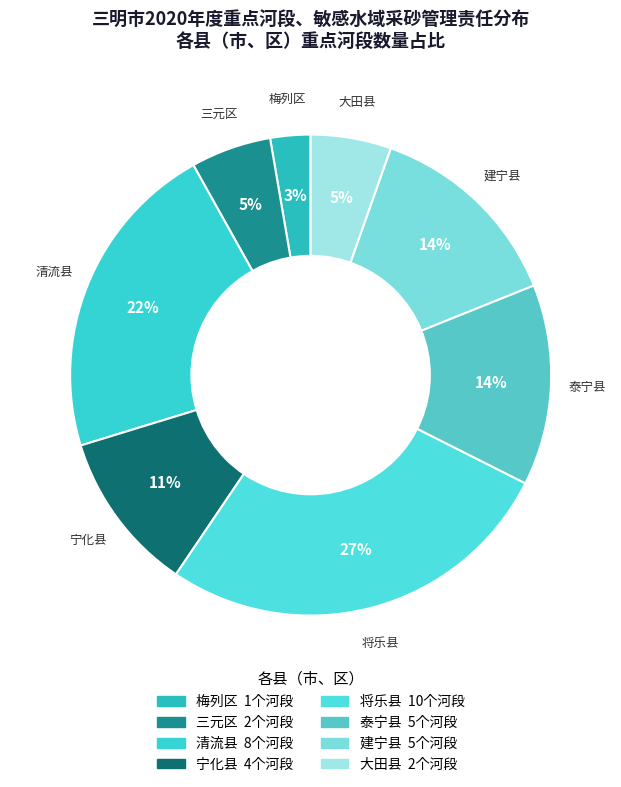

Which has a higher value, 清流县 or 将乐县?

将乐县